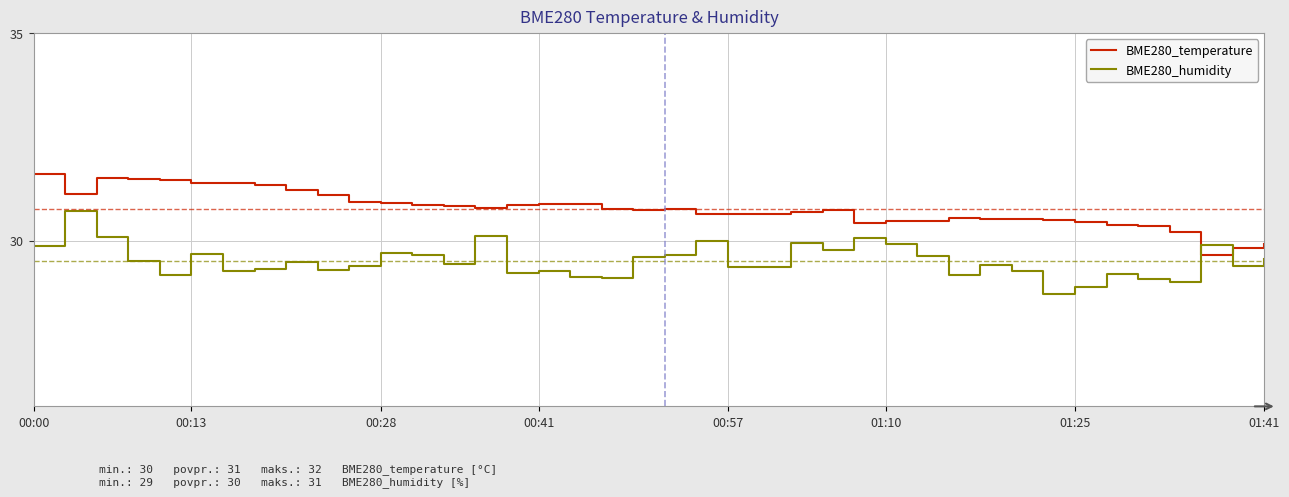

Does the chart display data point markers on the line(s)?

No